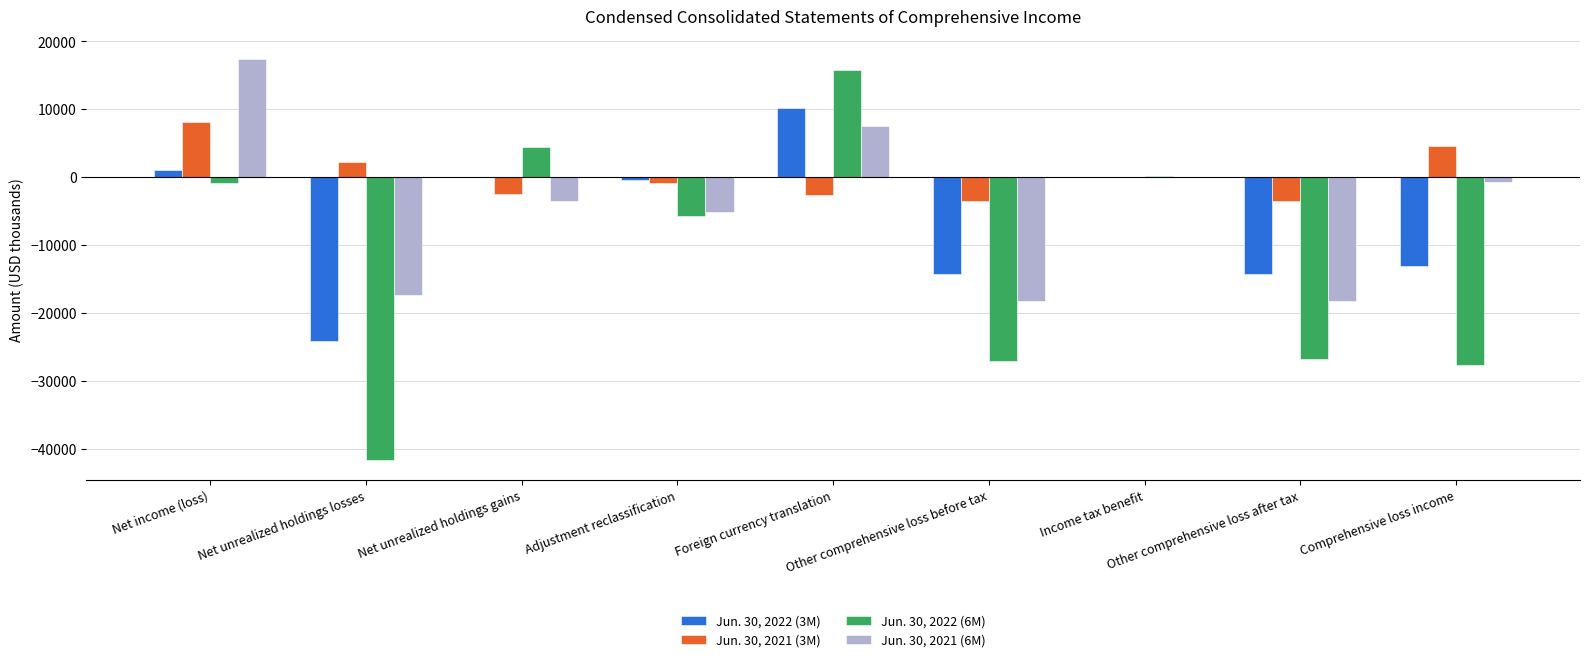

What is the greatest value displayed?

17398